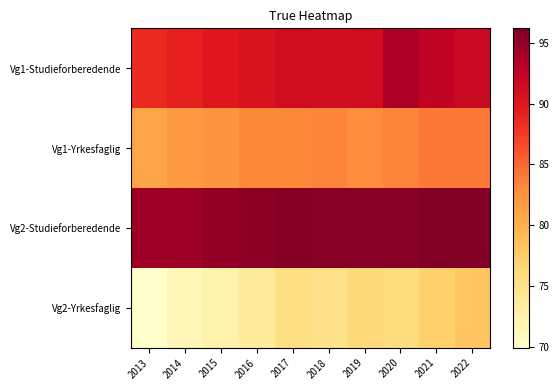

Rank the series at 2018 from highest to lowest value.

Vg2-Studieforberedende, Vg1-Studieforberedende, Vg1-Yrkesfaglig, Vg2-Yrkesfaglig